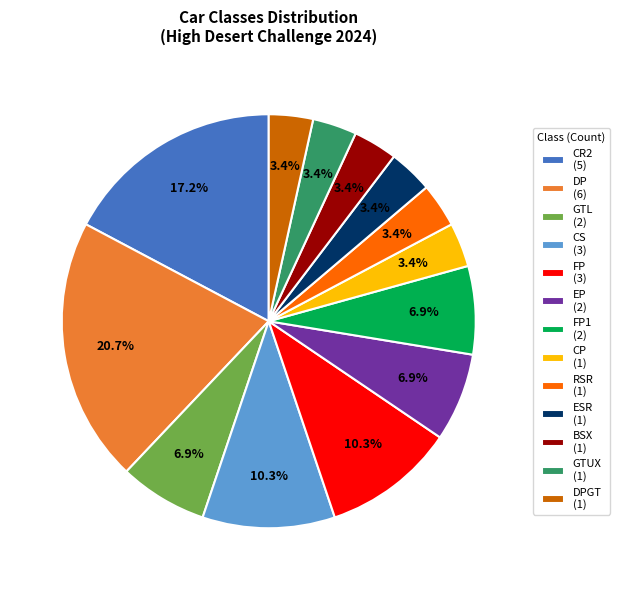

Which category has the biggest portion of the pie?

DP (6)